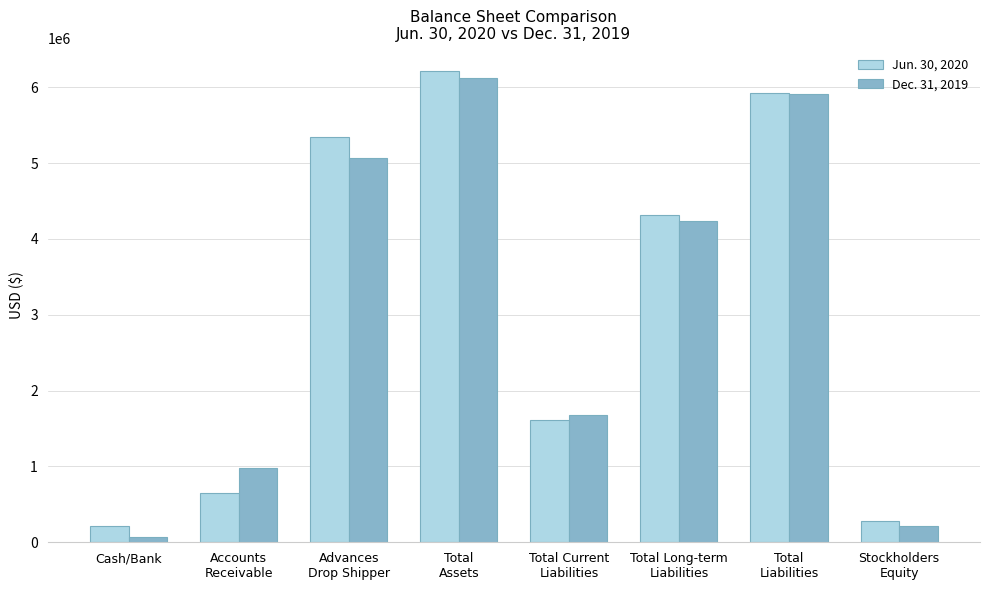

What are all the series names shown in the legend?

Jun. 30, 2020, Dec. 31, 2019